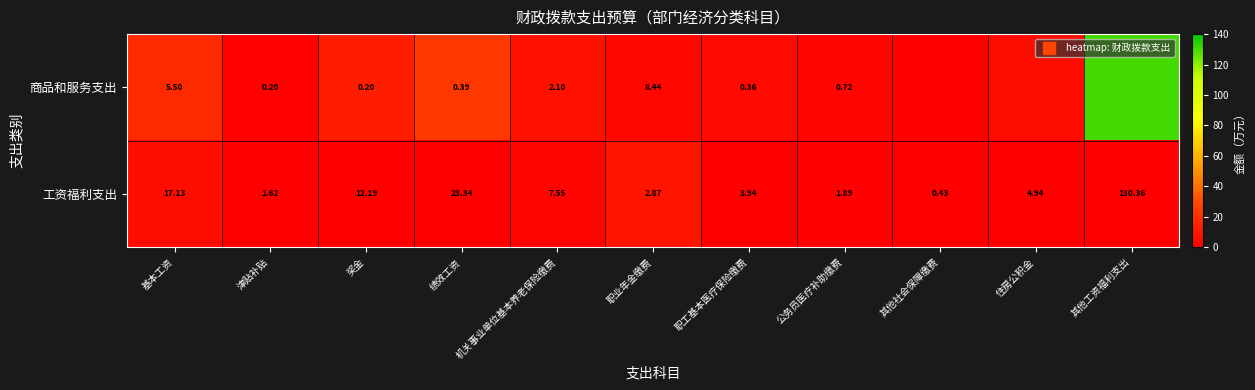

At how many categories does at least one series exceed 18?

2